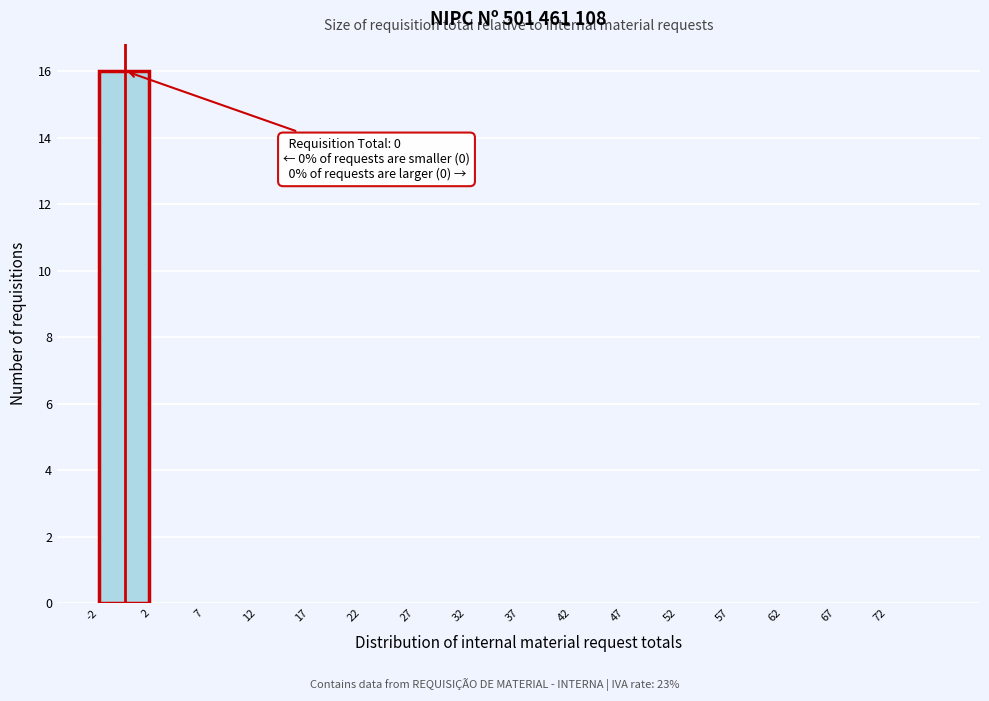

Over which range of the x-axis is the bar tallest?

-2.5 to 2.5